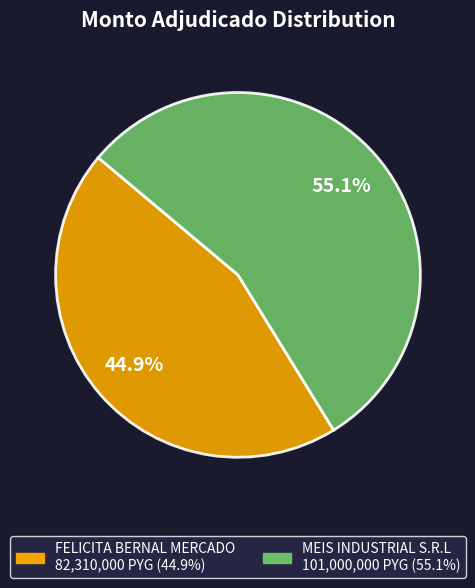

Approximately how many times larger is the value at FELICITA BERNAL MERCADO compared to MEIS INDUSTRIAL S.R.L?

0.8